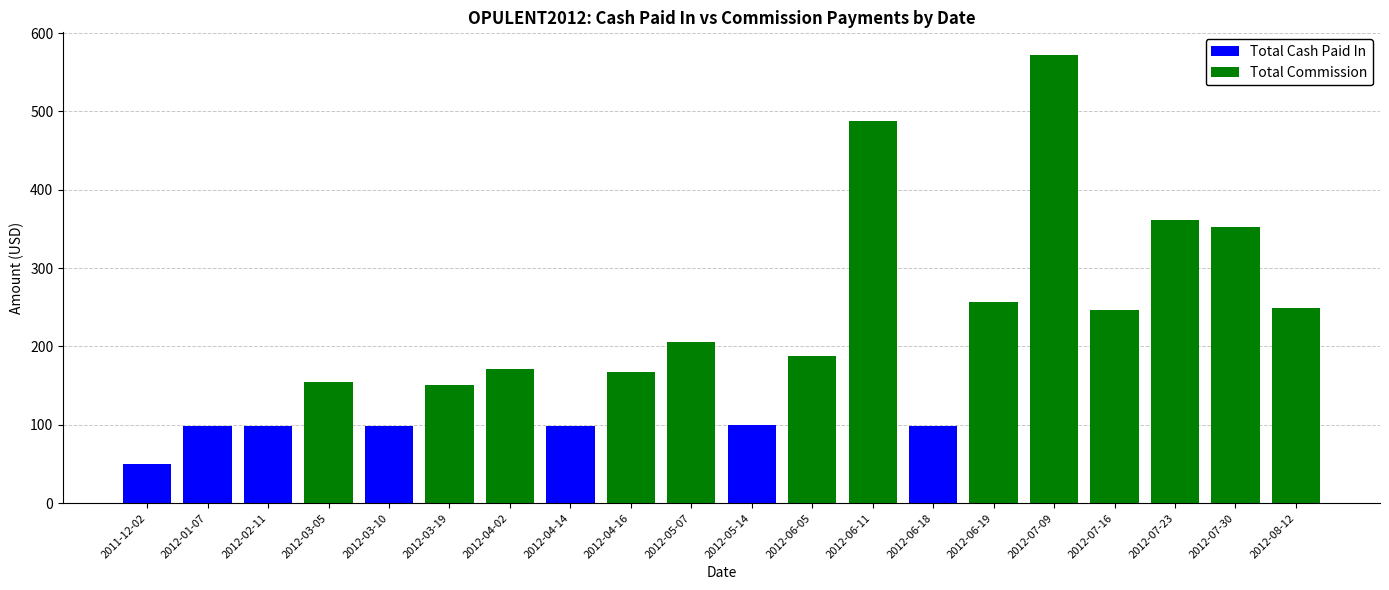

At which category is the sum across all series the highest?

2012-07-09